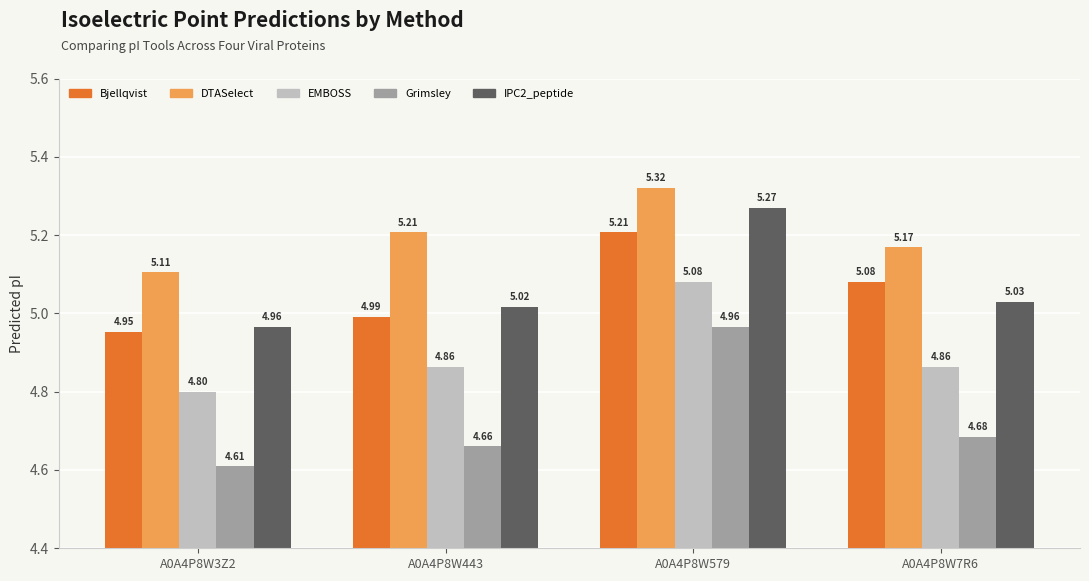

The EMBOSS series shows 4.8 at A0A4P8W3Z2. True or false?

True